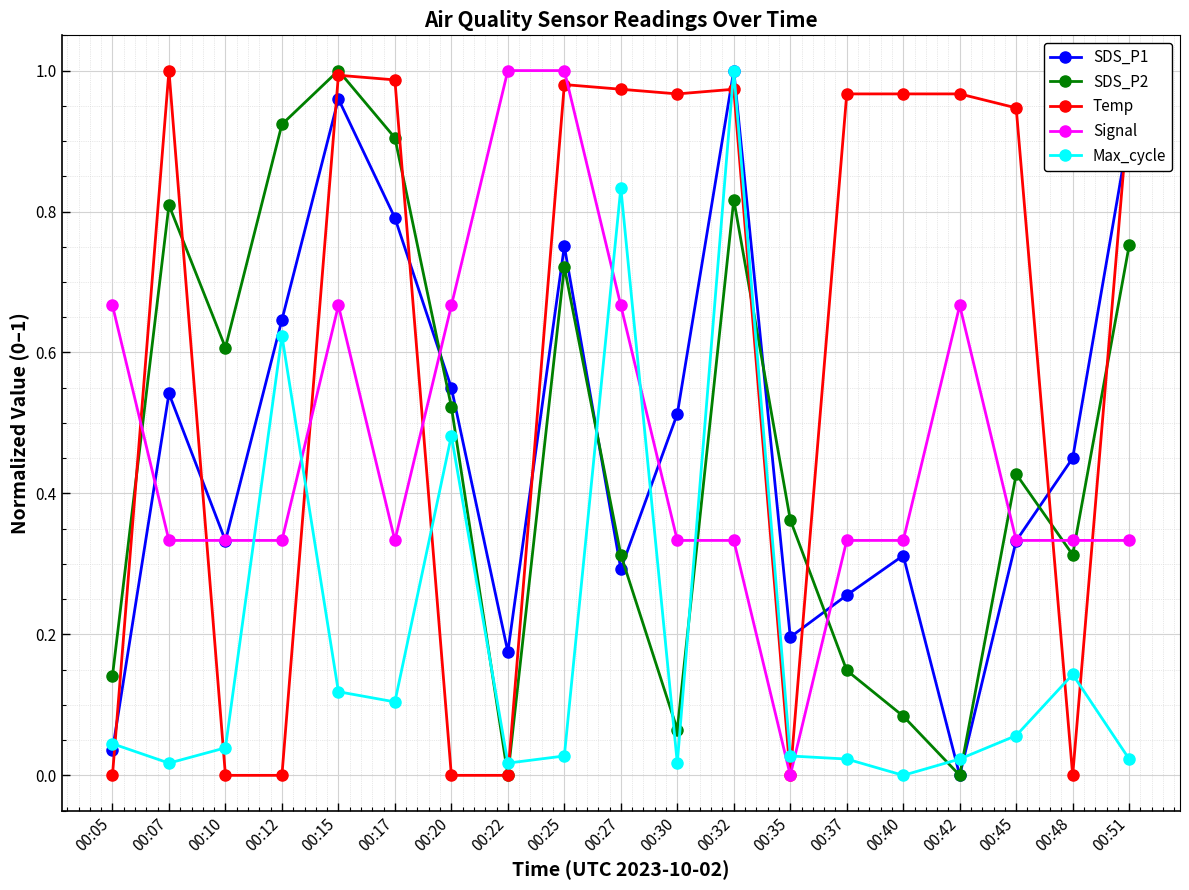

True or false: SDS_P1 has more than 0 points higher than both neighbors.

True